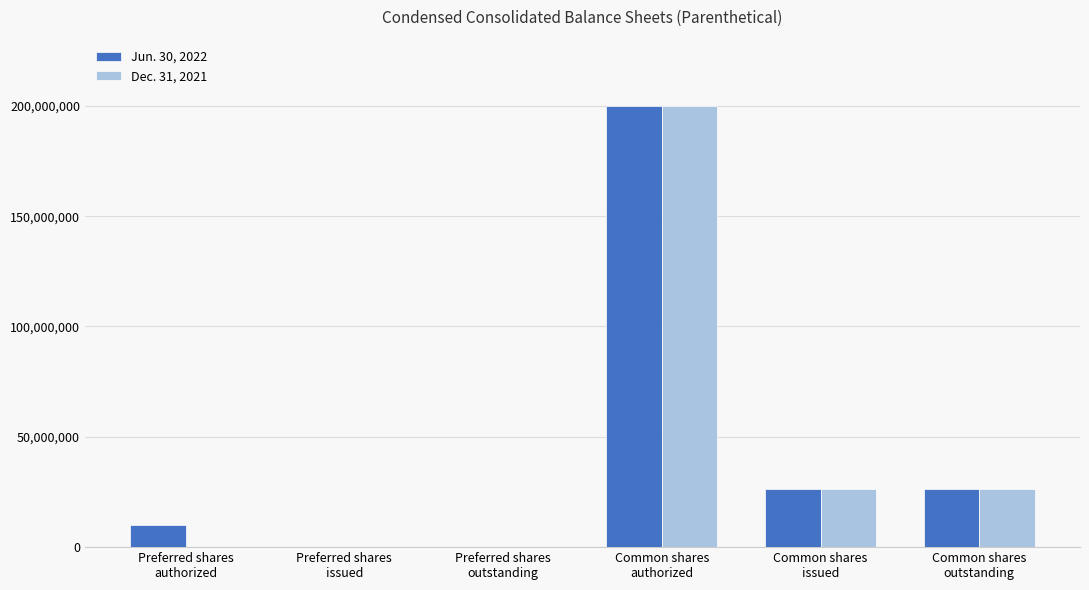

The Jun. 30, 2022 series shows 100742941 at Common shares
authorized. True or false?

False